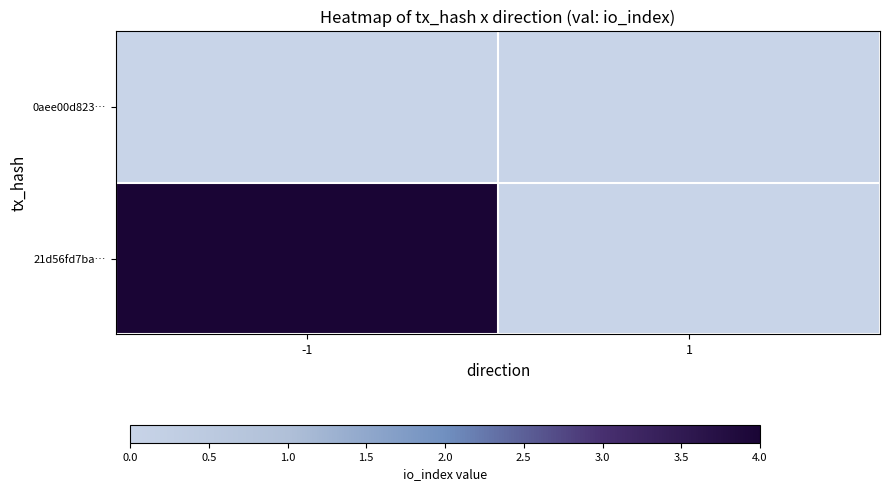

Reading left to right, what are all the values shown in this chart?

0aee00d823…: -1=0	1=0
21d56fd7ba…: -1=1	1=0